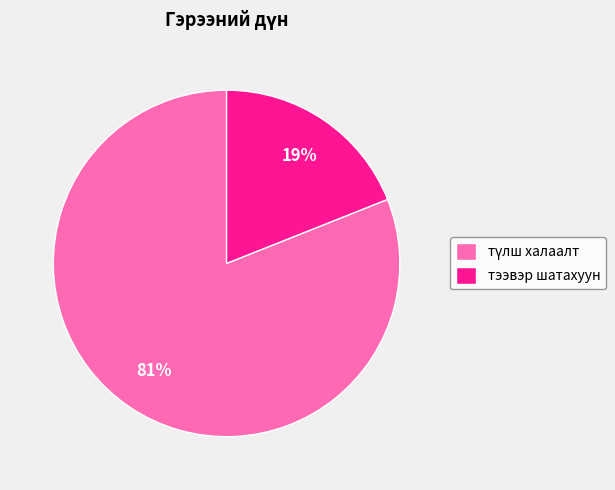

Which category has the smallest portion of the pie?

тээвэр шатахуун